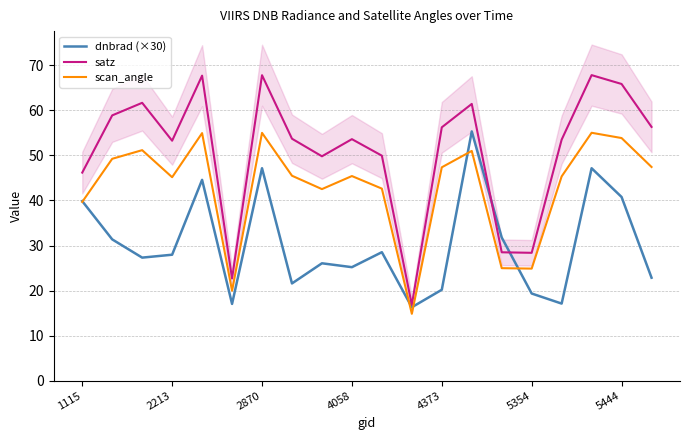

What is the sum of all dnbrad (×30) values?

607.4